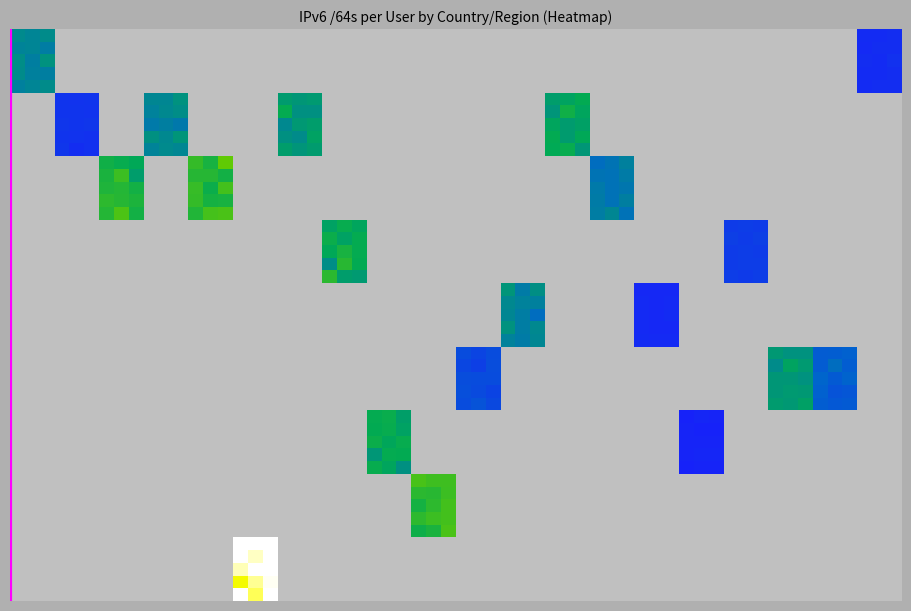

Reading left to right, what are all the values shown in this chart?

Northern America: US=470987	CN=79258	DE=0	JP=0	FR=0	AU=0	KR=0	IT=0	AR=0	EG=0	GB=0	PL=0	TW=0	NL=0	RU=0	BR=0	ES=0	NO=0	SE=0	CA=0
Eastern Asia: US=110674	CN=554486	DE=619244	JP=479193	FR=0	AU=0	KR=0	IT=0	AR=0	EG=0	GB=0	PL=0	TW=0	NL=0	RU=0	BR=0	ES=0	NO=0	SE=0	CA=0
Western Europe: US=728818	CN=389596	DE=331762	JP=0	FR=0	AU=0	KR=0	IT=0	AR=0	EG=0	GB=0	PL=0	TW=0	NL=0	RU=0	BR=0	ES=0	NO=0	SE=0	CA=0
Southern Europe: US=649550	CN=147525	DE=0	JP=0	FR=0	AU=0	KR=0	IT=0	AR=0	EG=0	GB=0	PL=0	TW=0	NL=0	RU=0	BR=0	ES=0	NO=0	SE=0	CA=0
Eastern Europe: US=447663	CN=69743	DE=0	JP=0	FR=0	AU=0	KR=0	IT=0	AR=0	EG=0	GB=0	PL=0	TW=0	NL=0	RU=0	BR=0	ES=0	NO=0	SE=0	CA=0
Northern Europe: US=563430	CN=279941	DE=0	JP=0	FR=0	AU=0	KR=0	IT=0	AR=0	EG=0	GB=0	PL=0	TW=0	NL=0	RU=0	BR=0	ES=0	NO=0	SE=0	CA=0
South America: US=640978	CN=48110	DE=0	JP=0	FR=0	AU=0	KR=0	IT=0	AR=0	EG=0	GB=0	PL=0	TW=0	NL=0	RU=0	BR=0	ES=0	NO=0	SE=0	CA=0
Northern Africa: US=784452	CN=0	DE=0	JP=0	FR=0	AU=0	KR=0	IT=0	AR=0	EG=0	GB=0	PL=0	TW=0	NL=0	RU=0	BR=0	ES=0	NO=0	SE=0	CA=0
Australia and New Zealand: US=1852660	CN=0	DE=0	JP=0	FR=0	AU=0	KR=0	IT=0	AR=0	EG=0	GB=0	PL=0	TW=0	NL=0	RU=0	BR=0	ES=0	NO=0	SE=0	CA=0